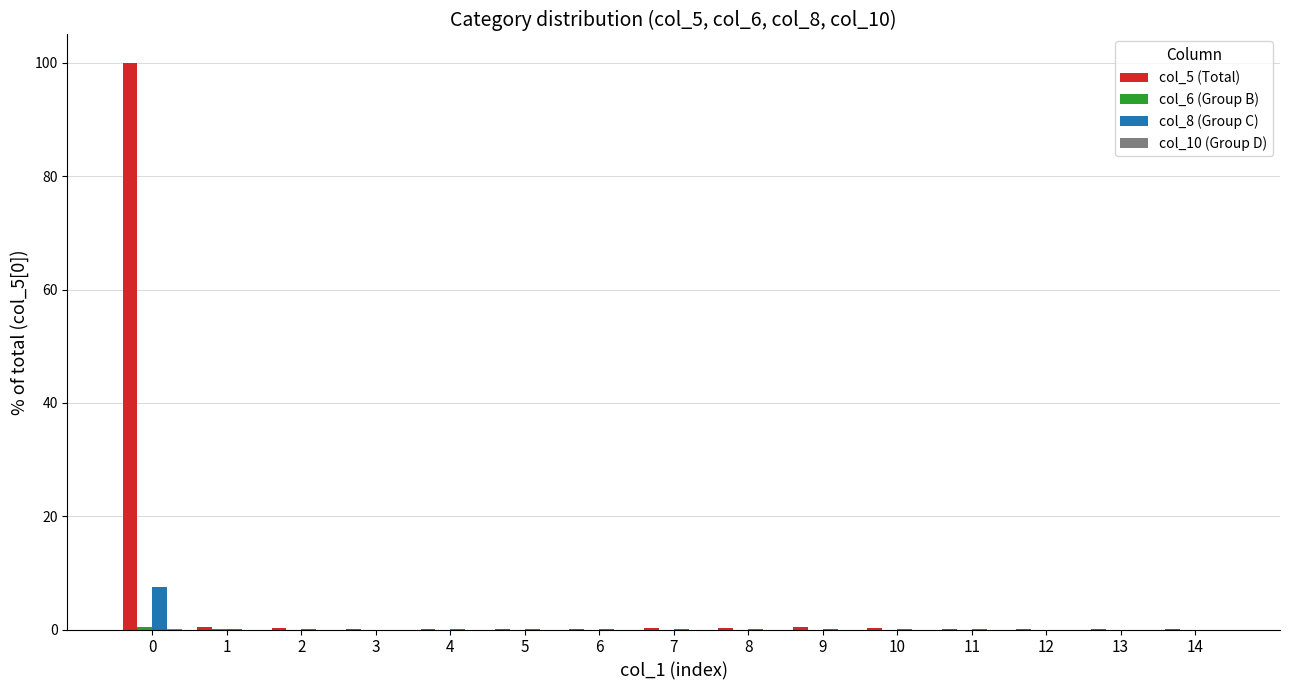

How many groups of bars are there?

15